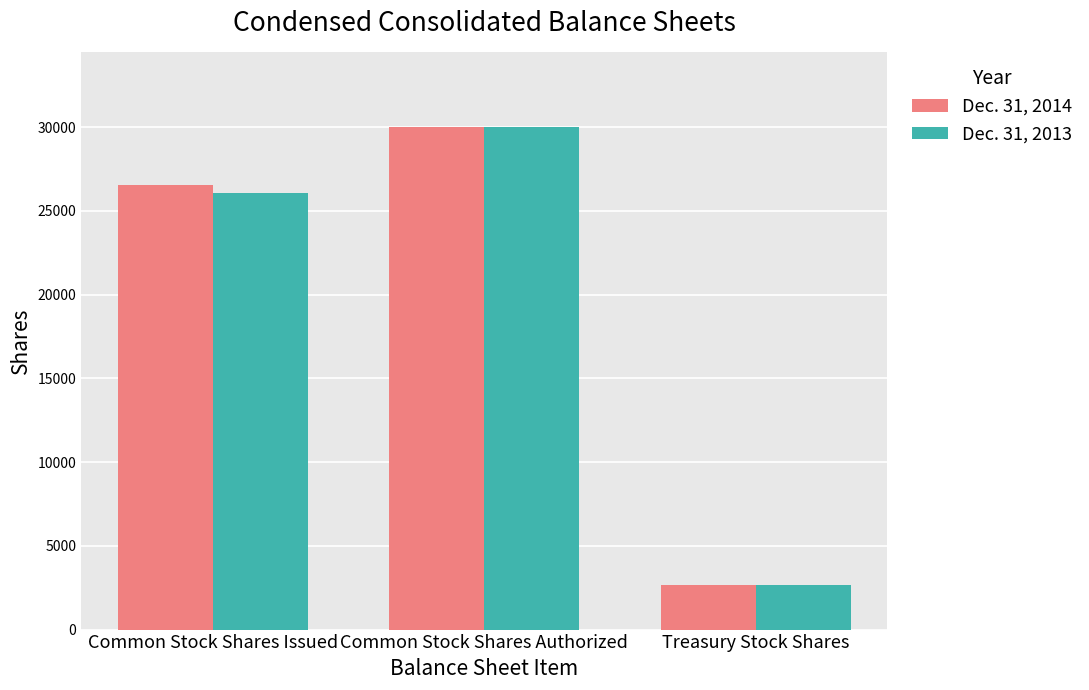

Where is Dec. 31, 2014 nearest to the value 16342?

Common Stock Shares Issued